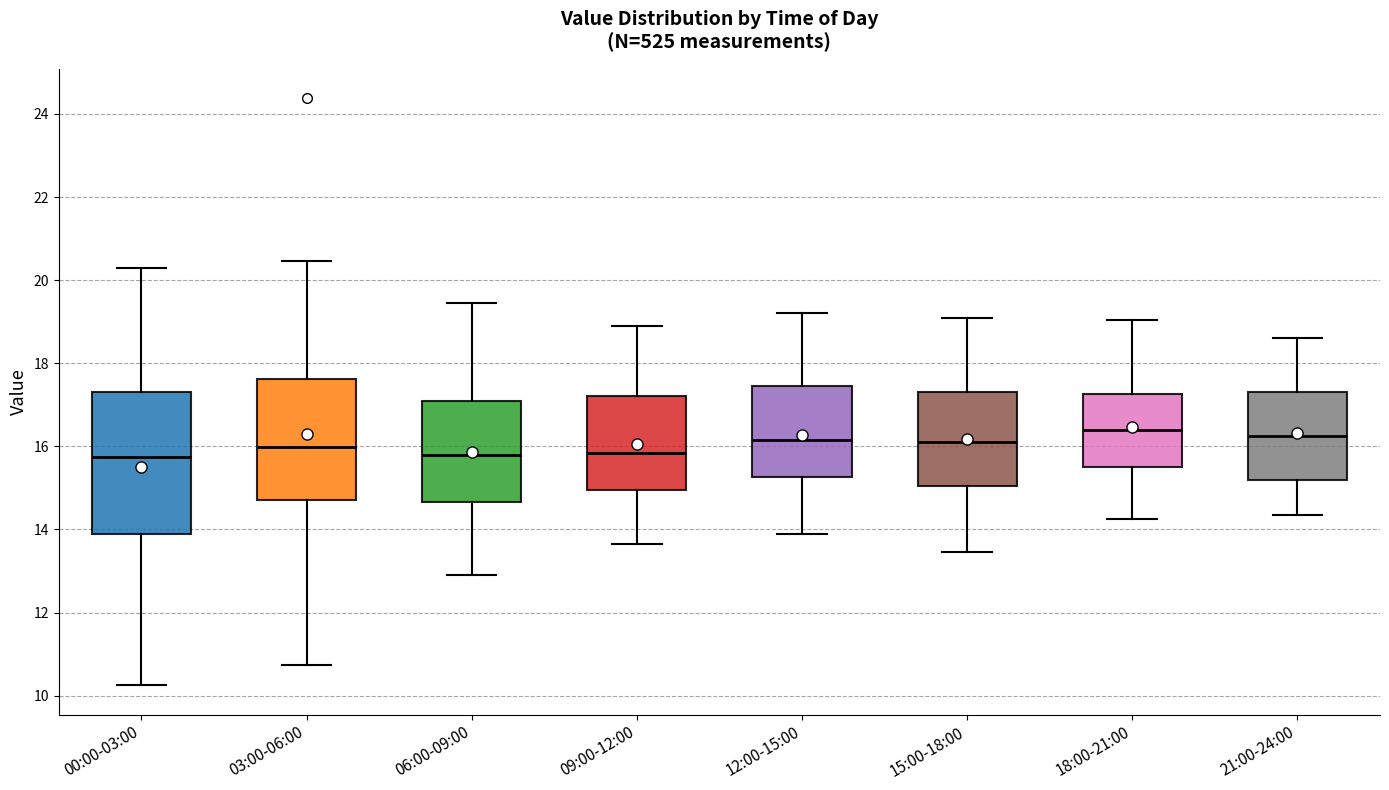

Where does the lower whisker of the box for 12:00-15:00 end on the y-axis? The values are not printed on the chart, so give them approximately, as read against the axis.

14.0